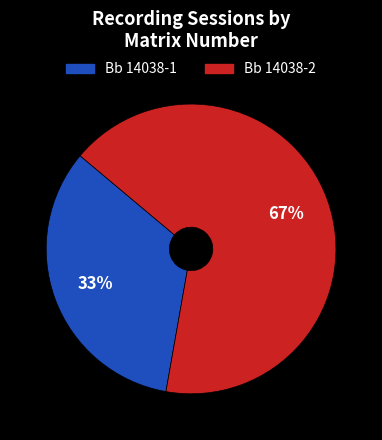

Count the number of slices in the pie.

2